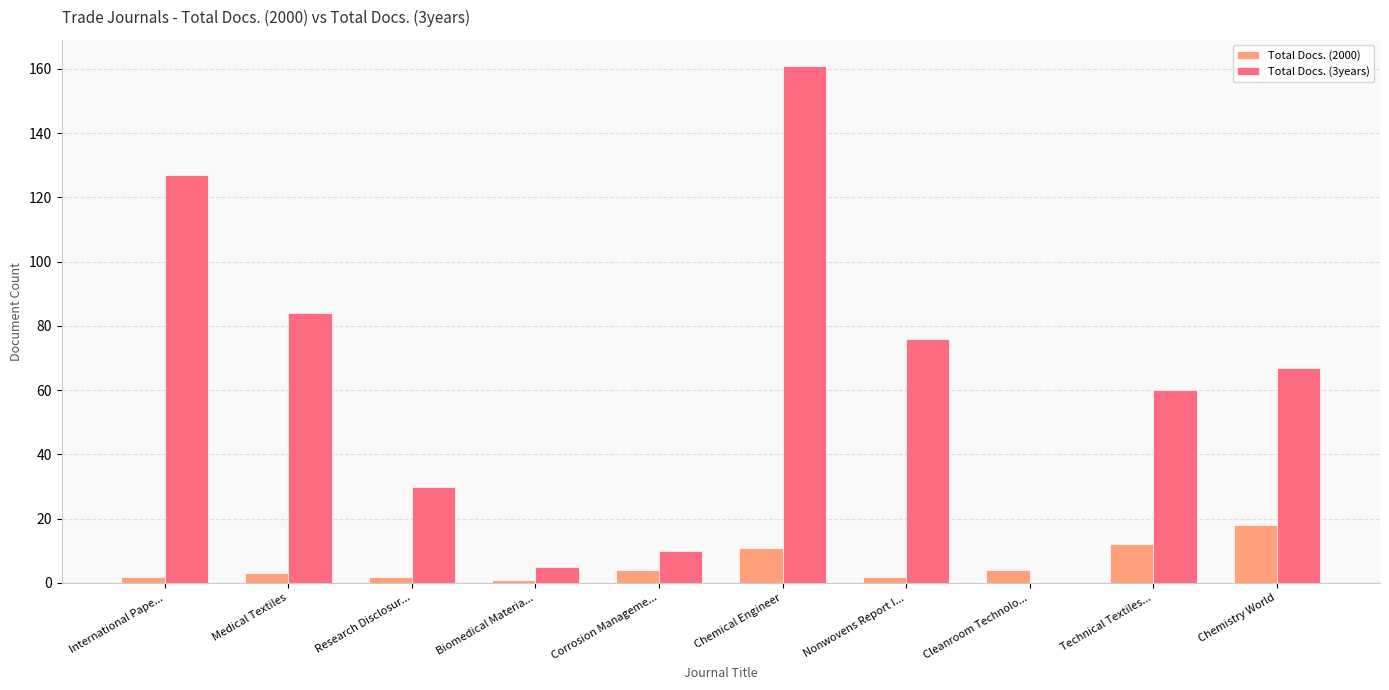

Which series has the widest spread of values?

Total Docs. (3years)